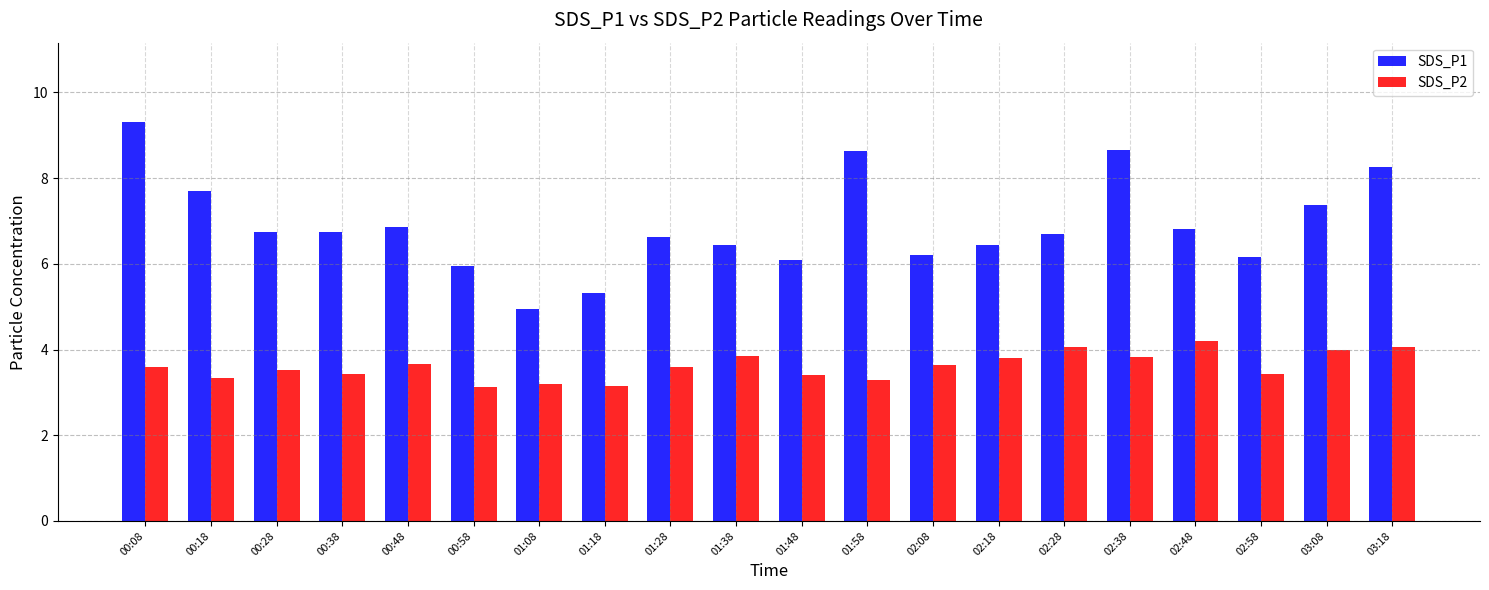

Rank the series at 01:28 from lowest to highest value.

SDS_P2, SDS_P1